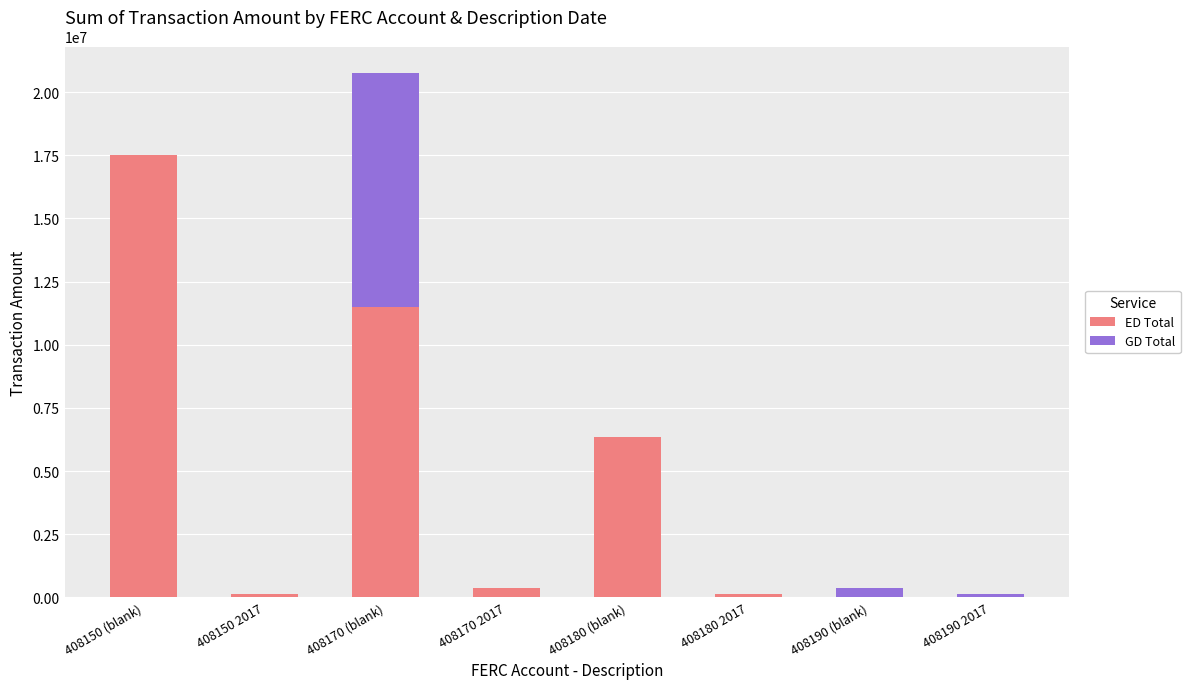

What is the total value across all series at 408180 (blank)?

6338806.4